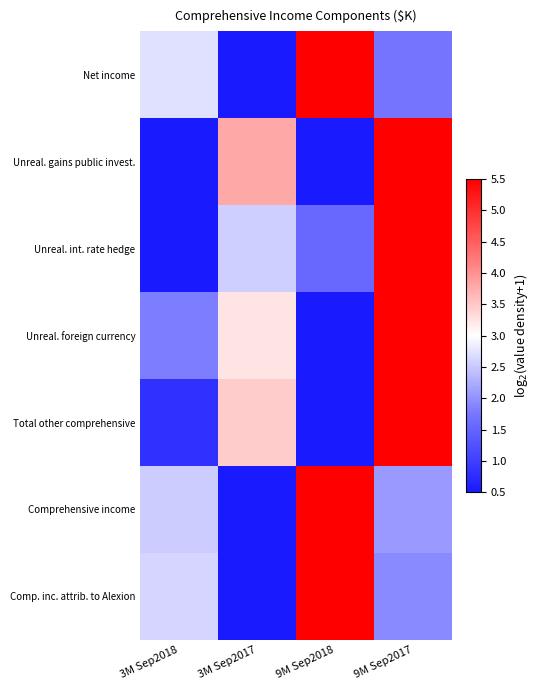

What is the spread (max minus min) of values at 9M Sep2018?

5.0